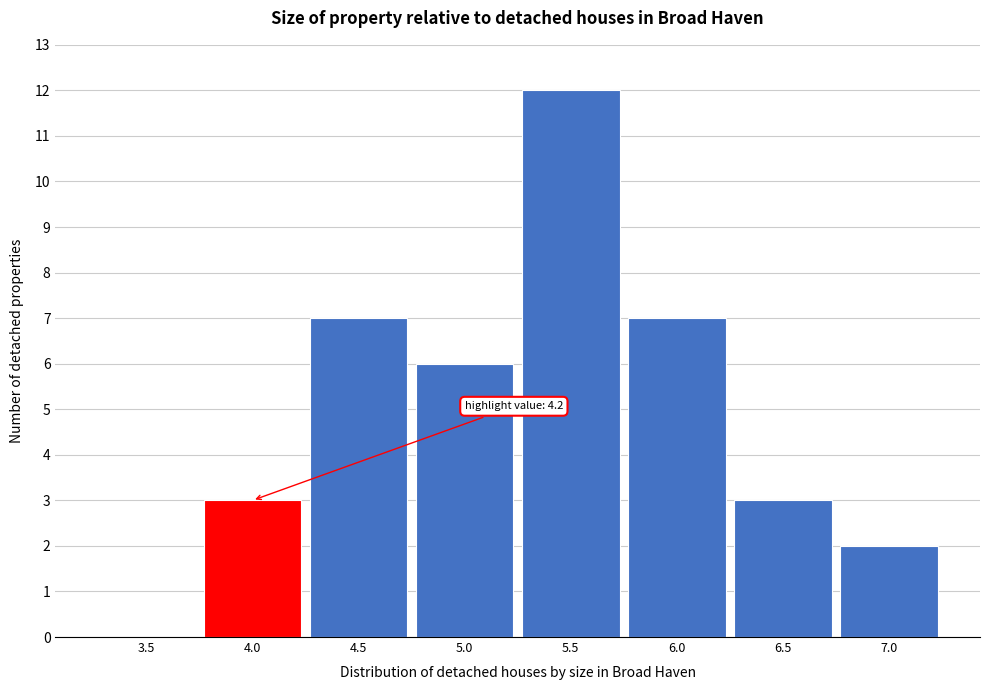

Reading left to right, extract all data points from this chart.

3.5=0	4.0=3	4.5=7	5.0=6	5.5=12	6.0=7	6.5=3	7.0=2